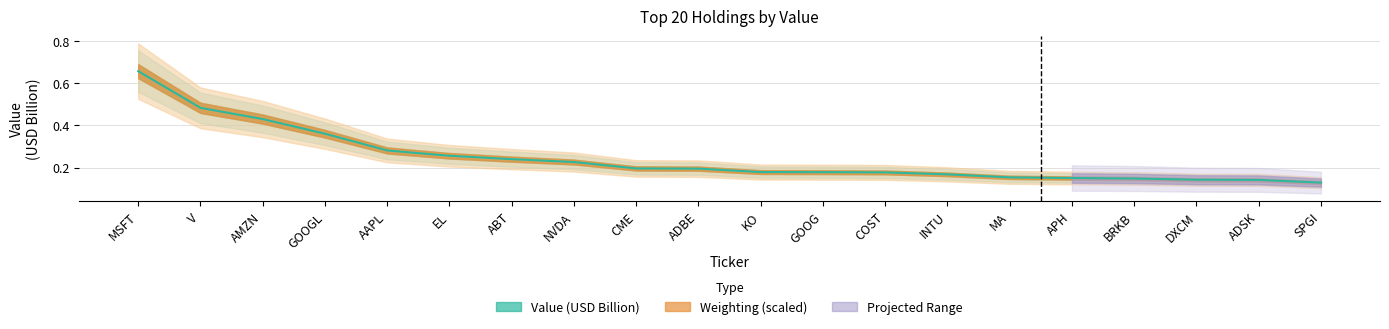

What is the label of the 13th point from the left?

COST